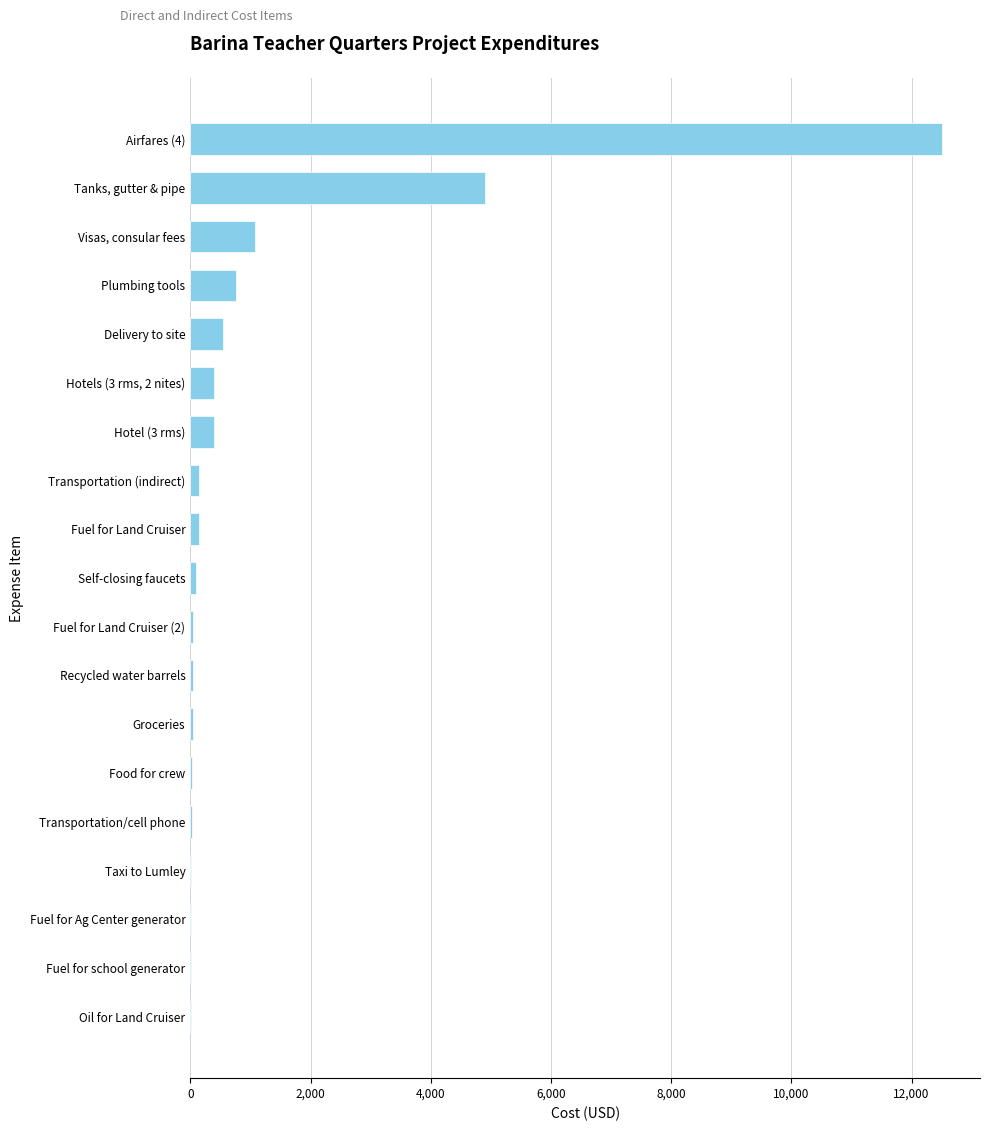

What is the average value?

1116.7